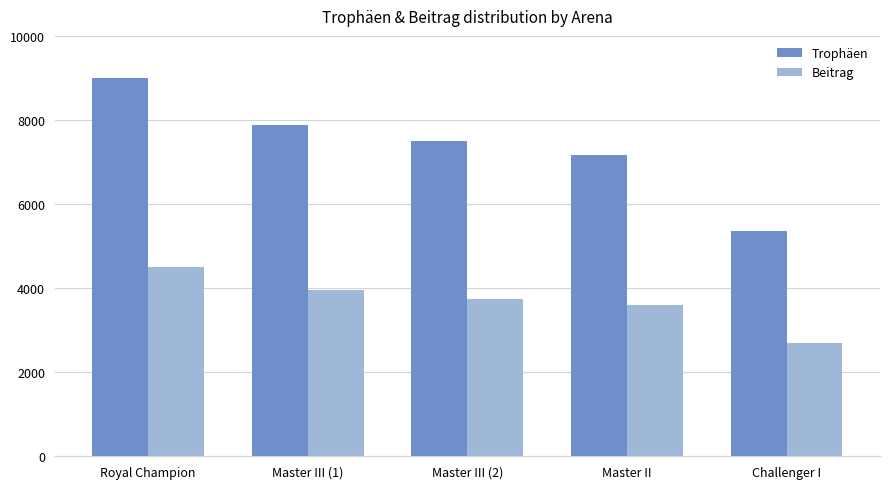

What is the average value of the Beitrag series?

3693